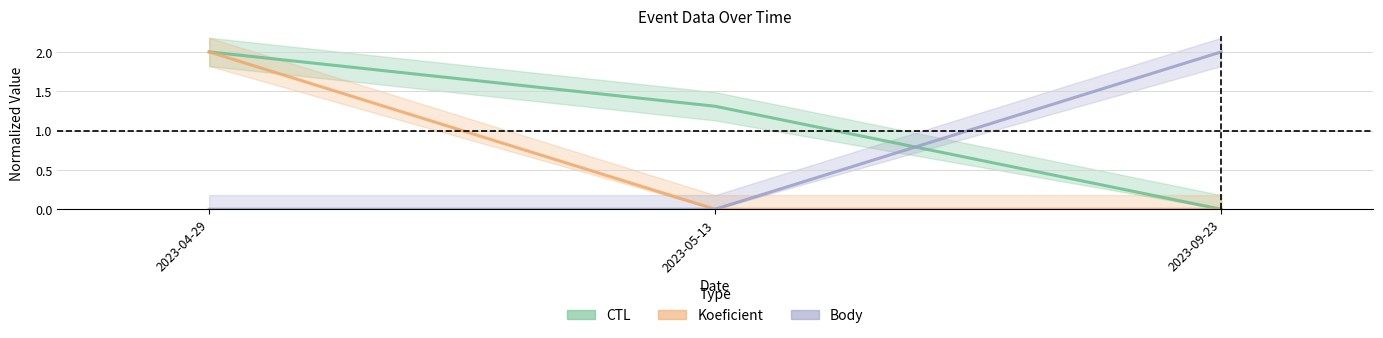

What is the label of the 2nd point from the right?

2023-05-13